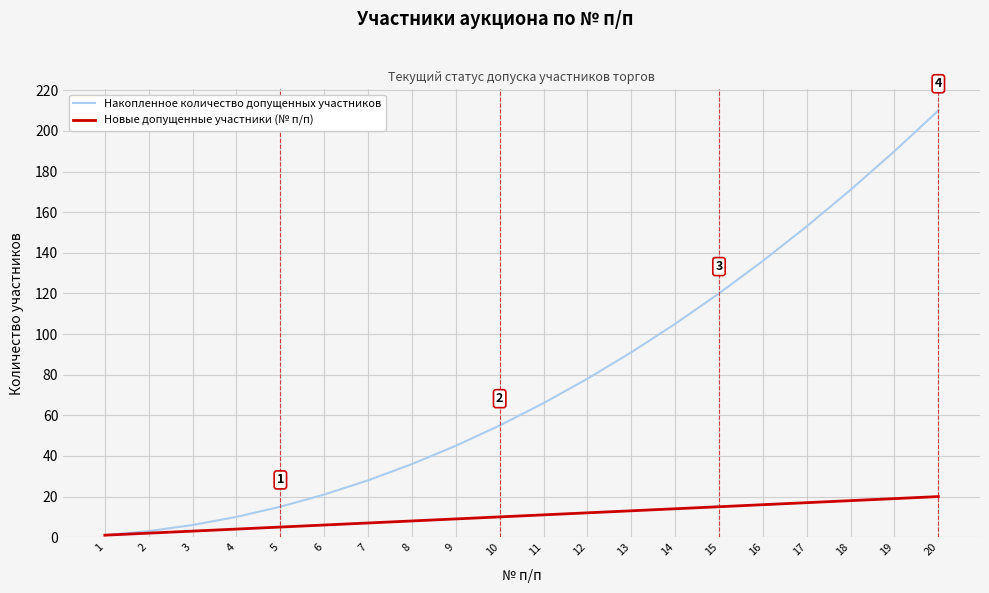

Which series has the largest range (max minus min)?

Накопленное количество допущенных участников